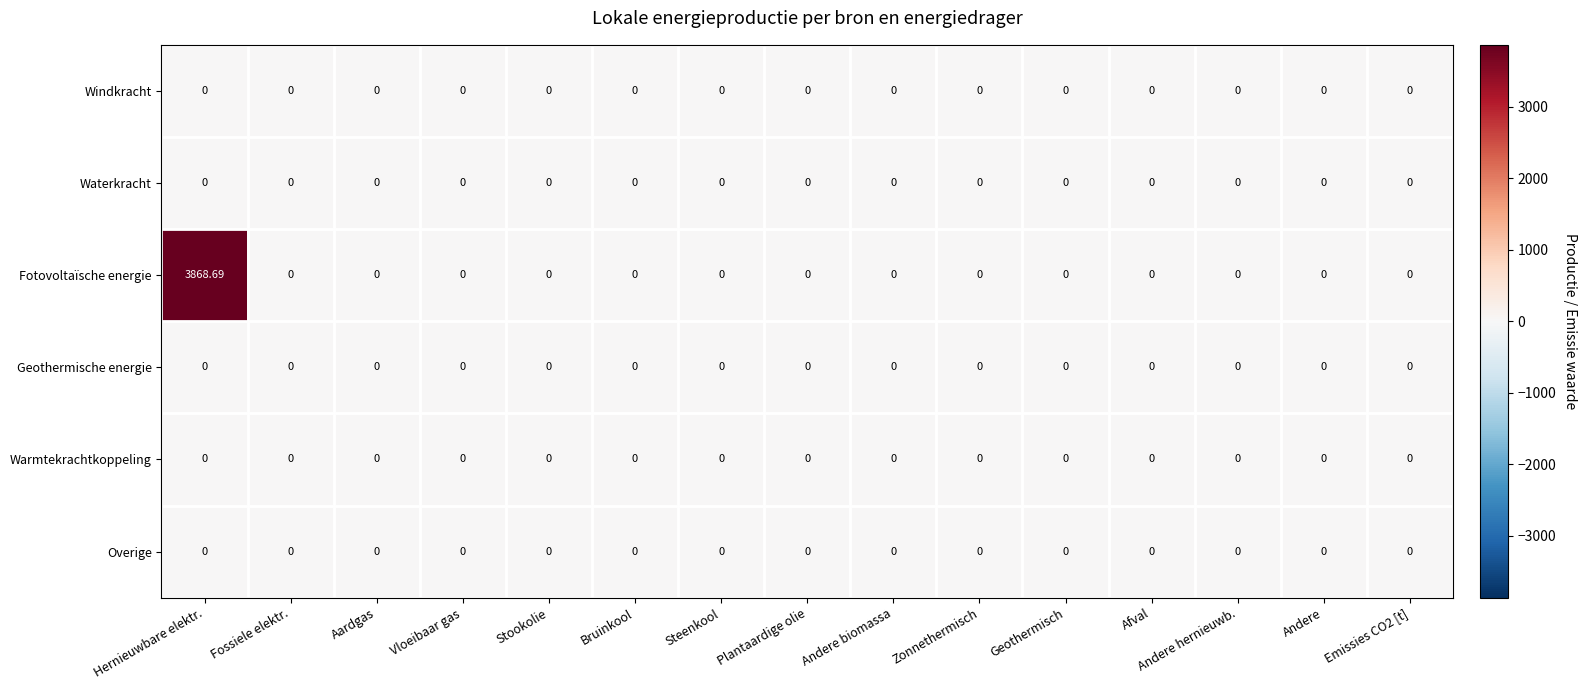

Which label corresponds to the largest value in the chart?

Hernieuwbare elektr.